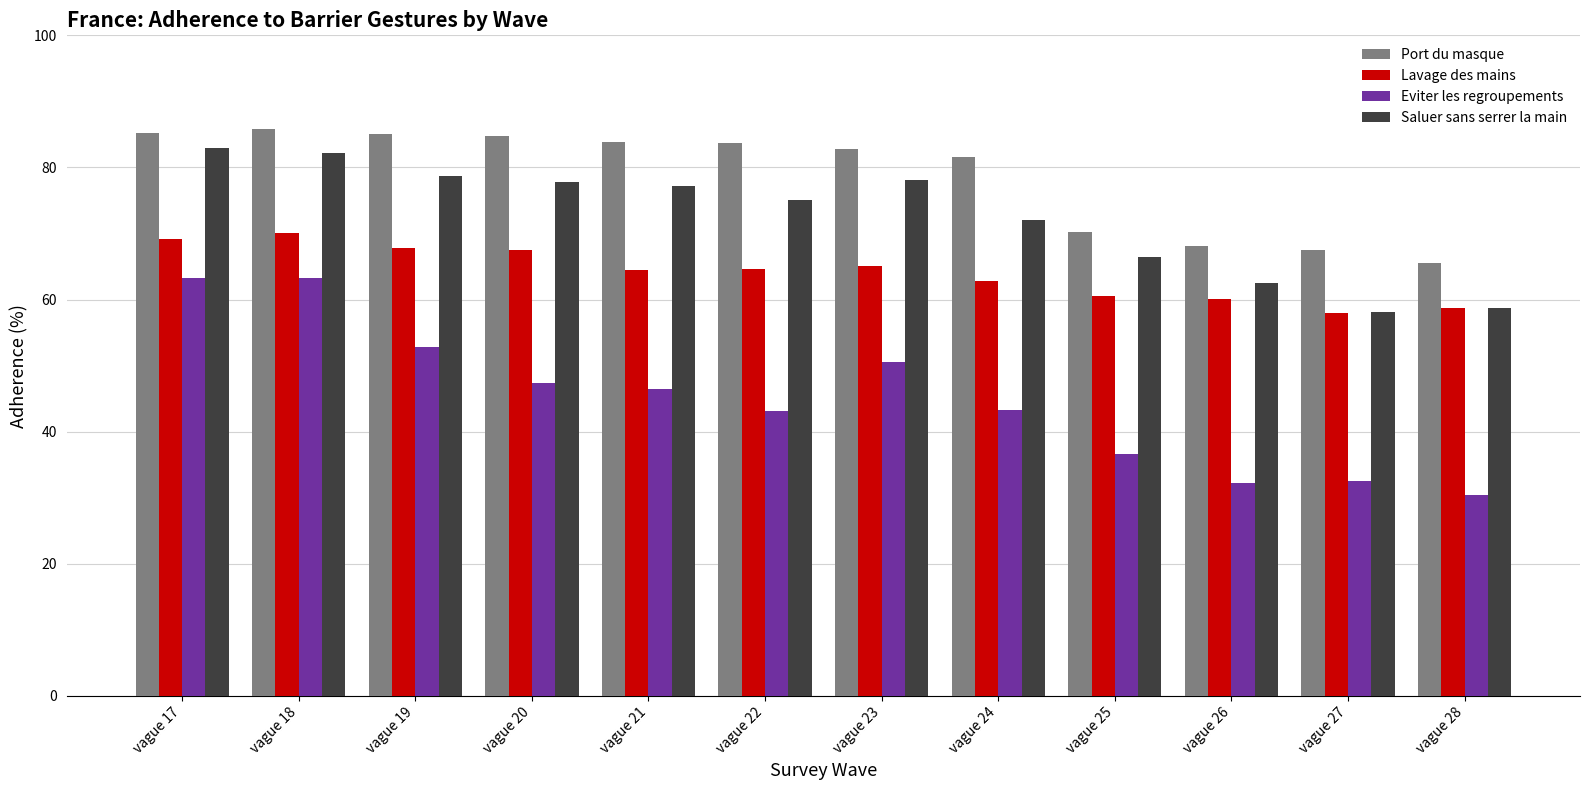

At which label is Saluer sans serrer la main closest to 70?

vague 24